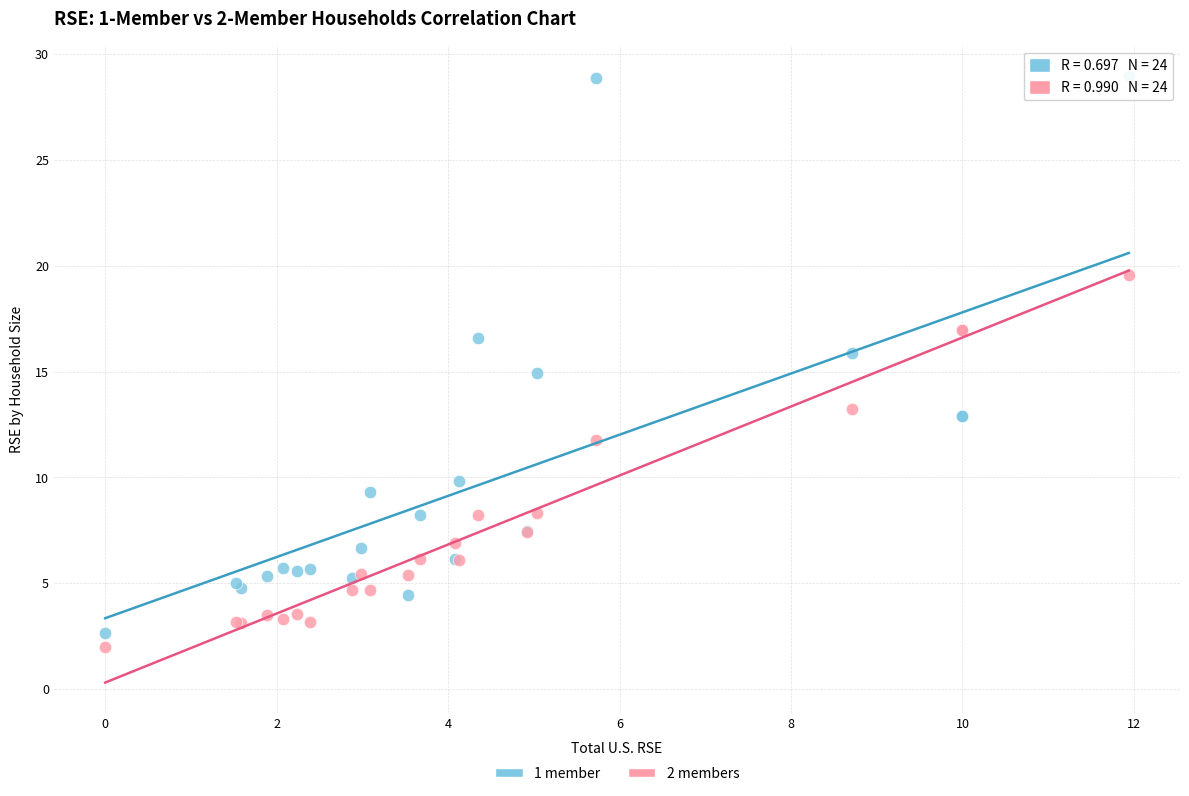

Which series reaches the minimum Y coordinate?

2 members